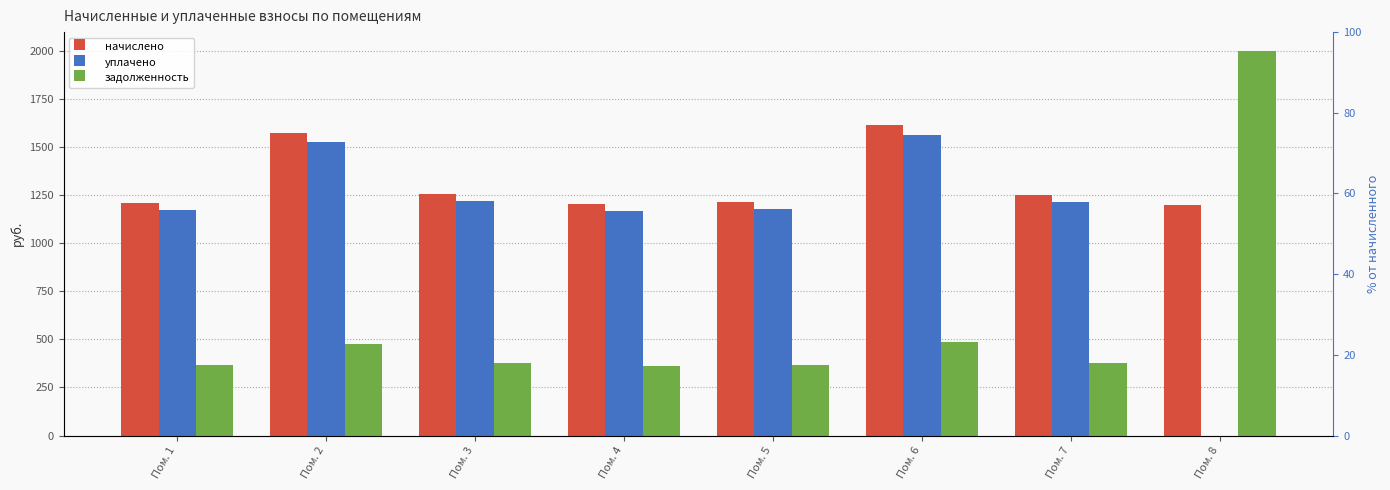

The value of уплачено at Пом. 6 is 971.2. True or false?

False